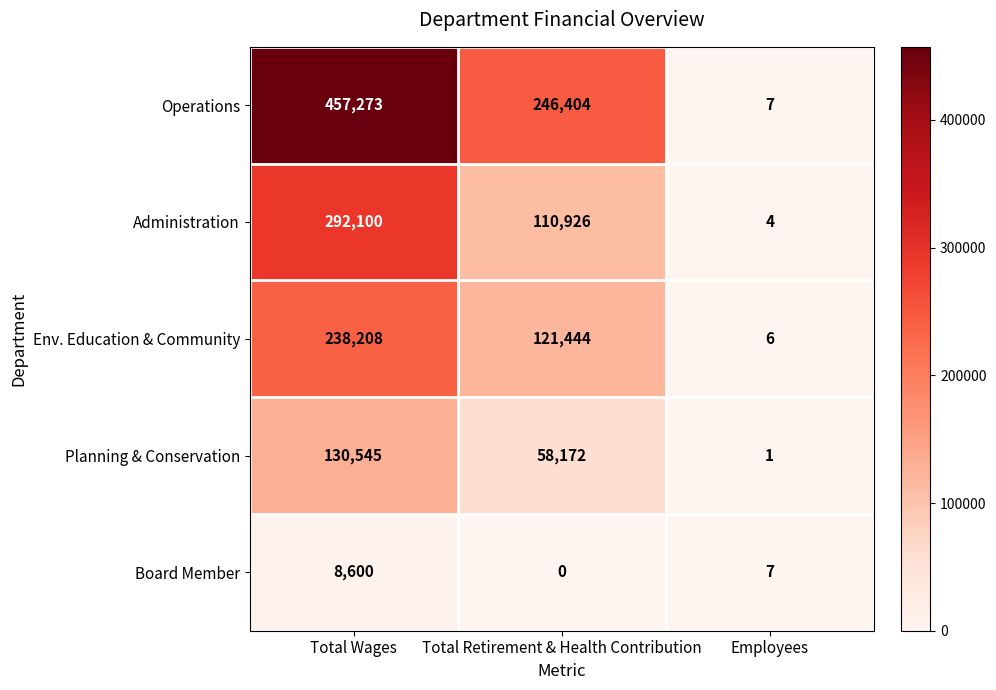

Which series has the widest spread of values?

Operations